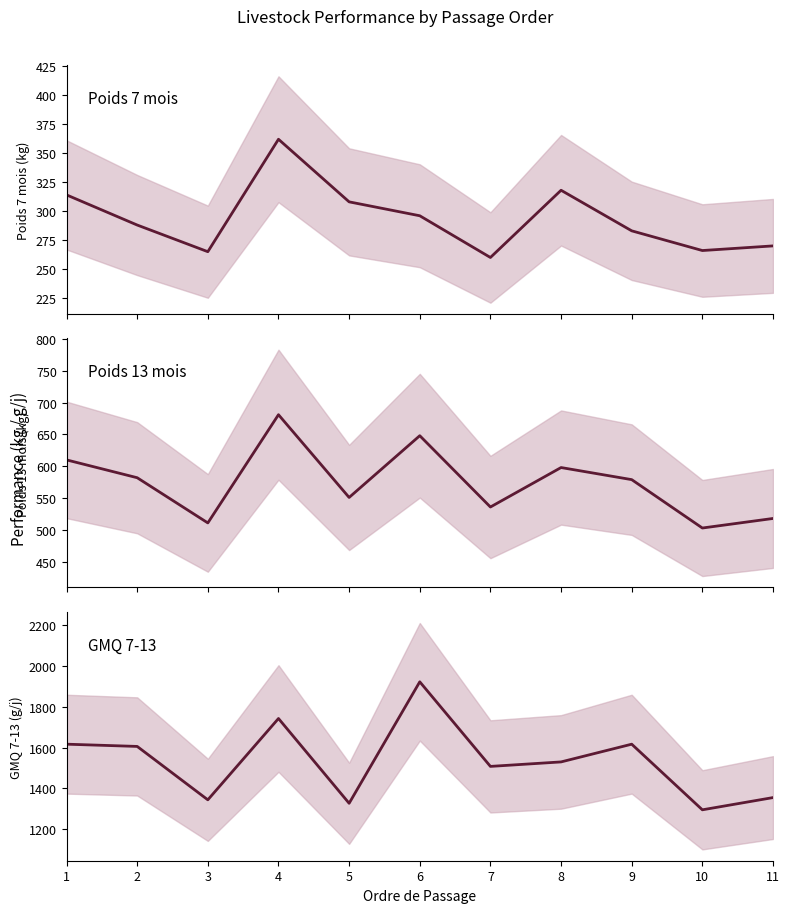

Read the Poids 7mois value at 11.

270